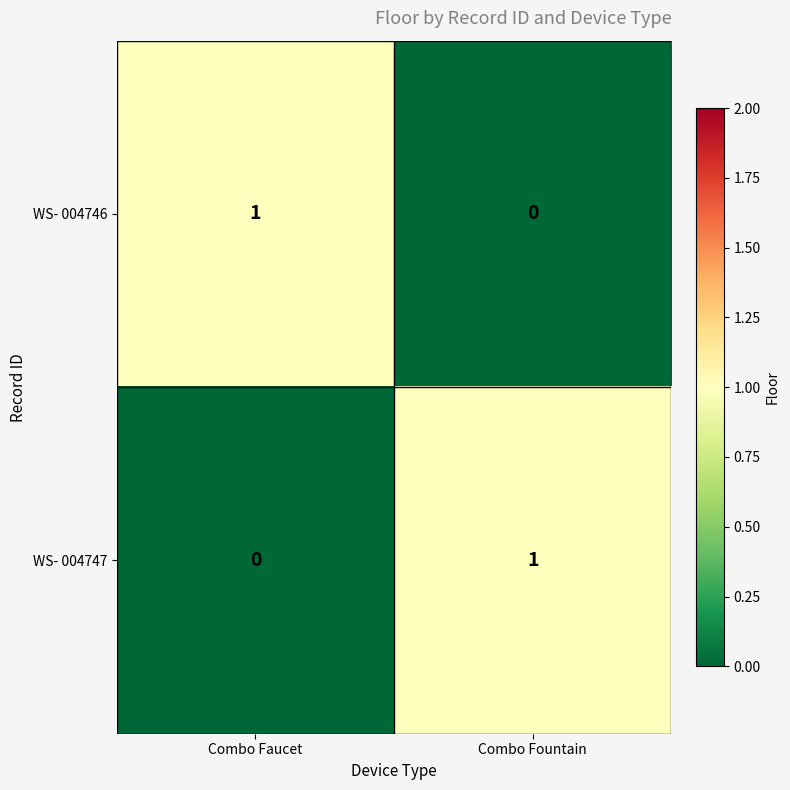

Which category has the lowest value in the WS- 004746 series?

Combo Fountain